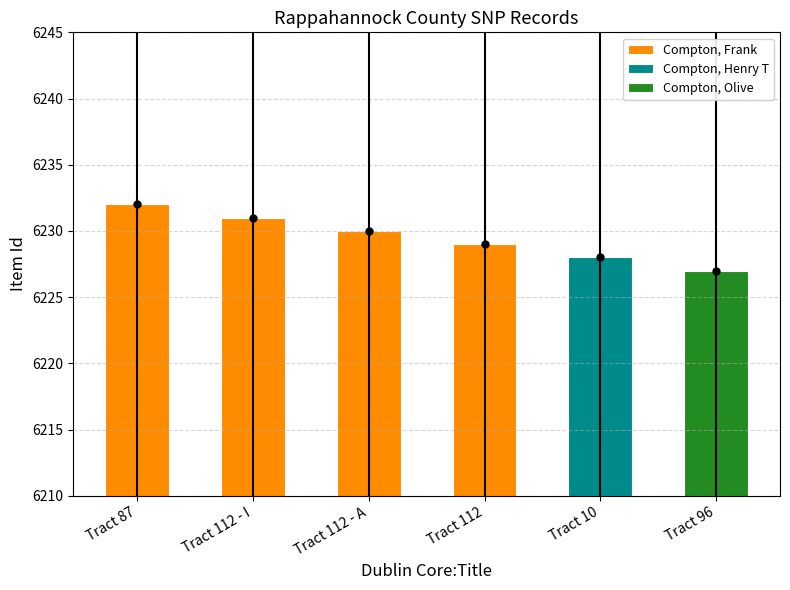

What is the greatest value displayed?

6232